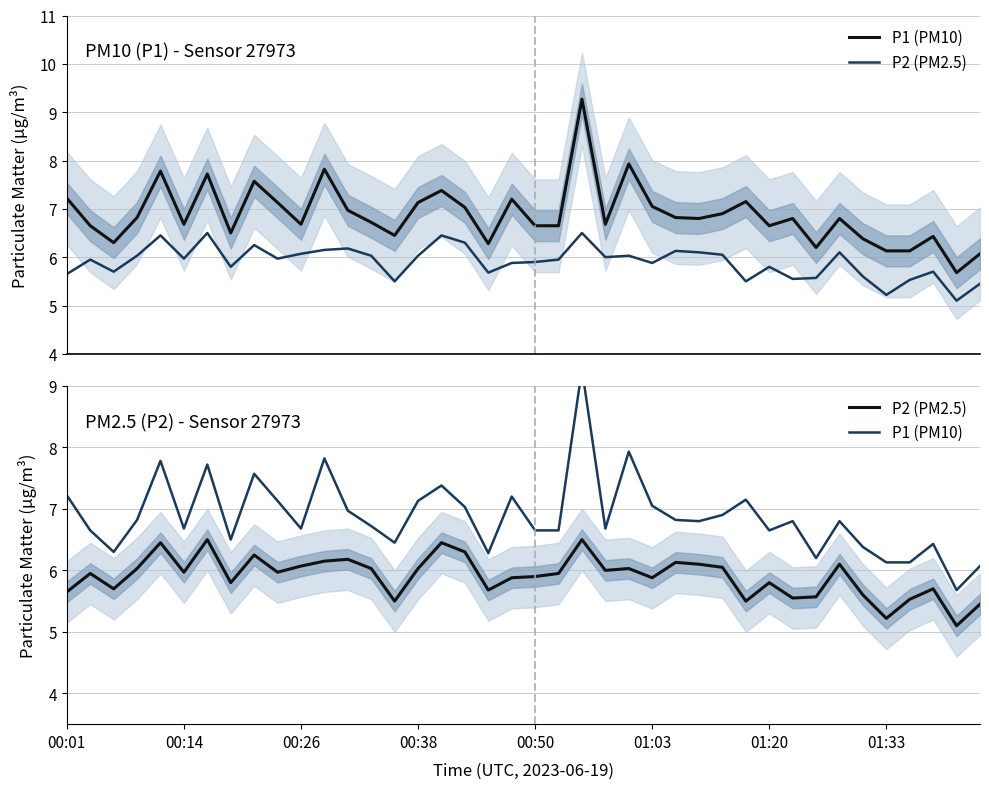

What is the difference between the highest and lowest values at 00:38?

0.8